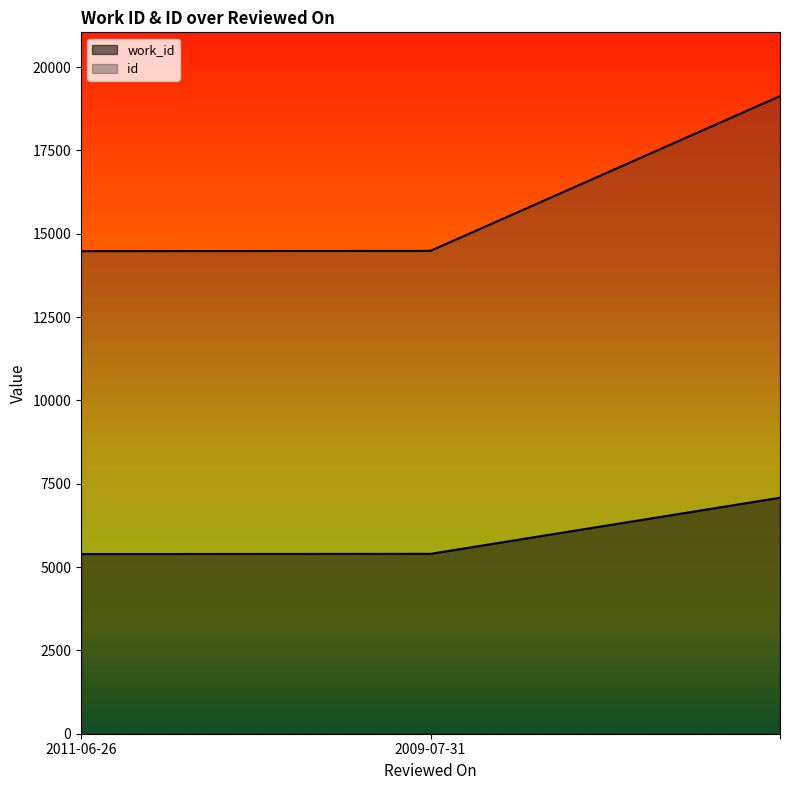

What is the sum of all id values?

48097